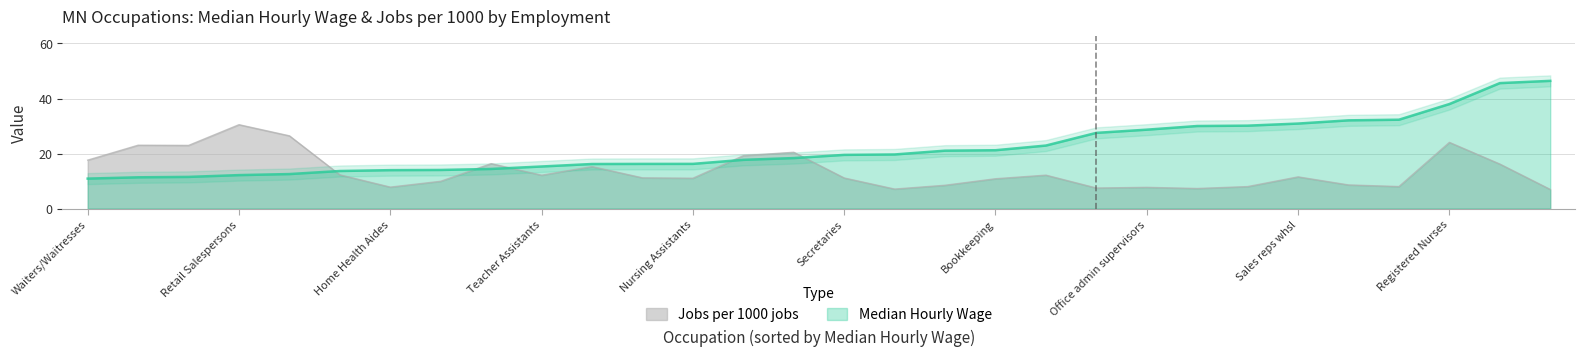

Is it true that Jobs per 1000 jobs equals 15.3 at Sales reps whsl?

False